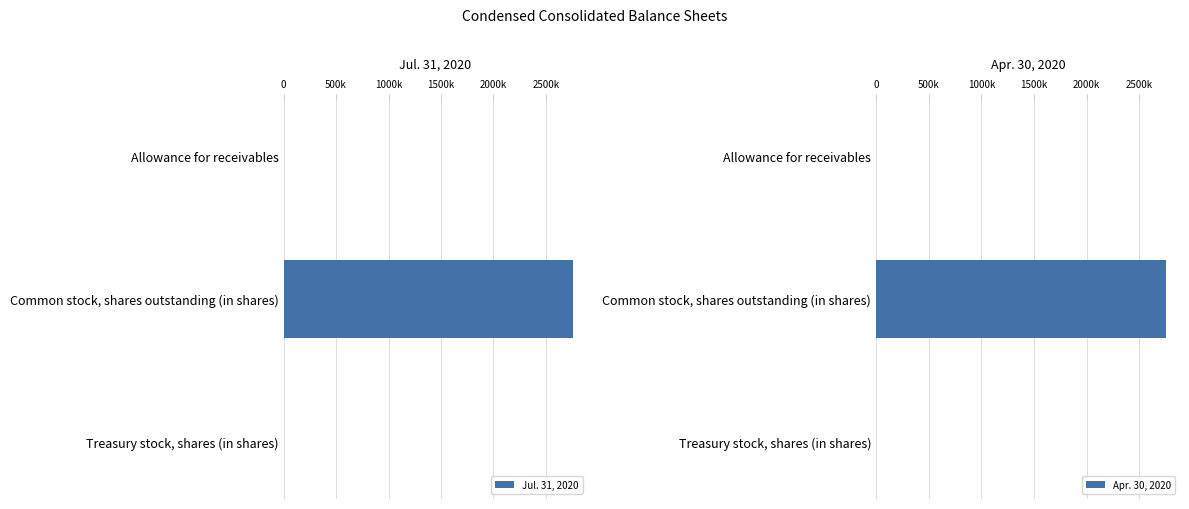

What is the value of the Jul. 31, 2020 bar at the 3rd from the left?

3000